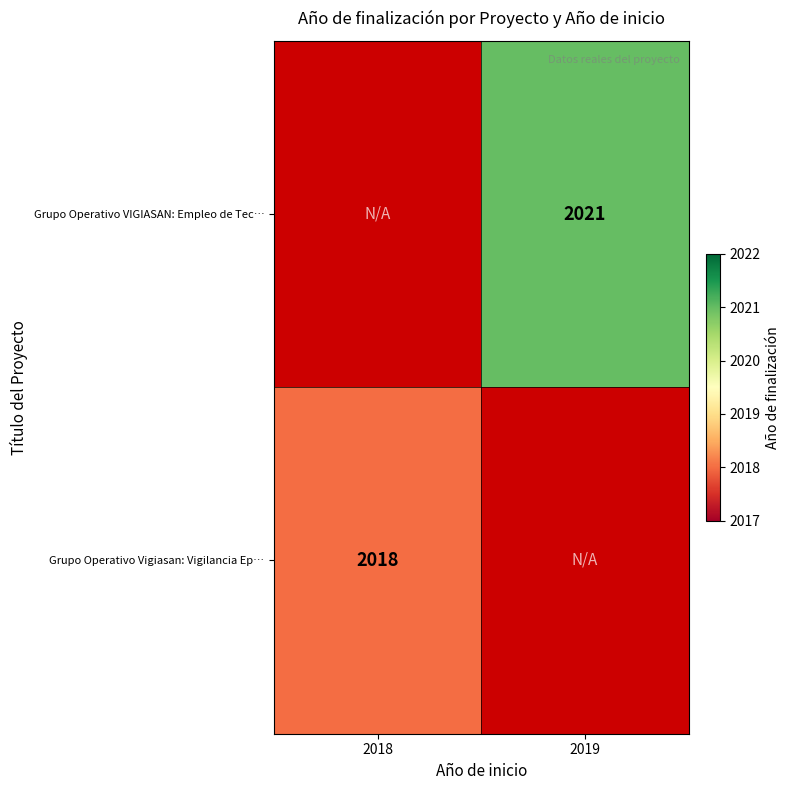

The Grupo Operativo VIGIASAN: Empleo de Tec… series shows 3339 at 2019. True or false?

False